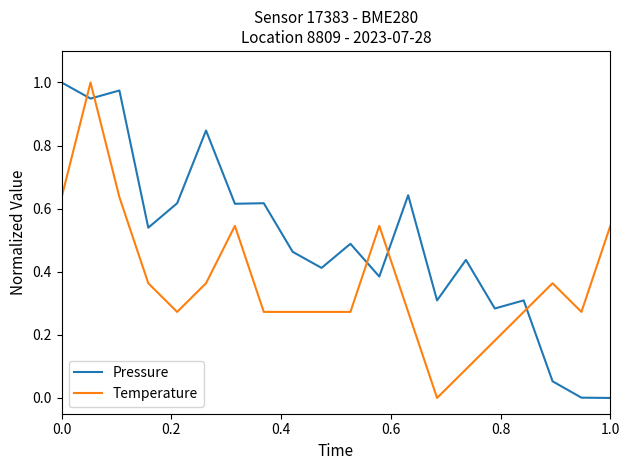

List the series in order of their overall mean, highest first.

Pressure, Temperature